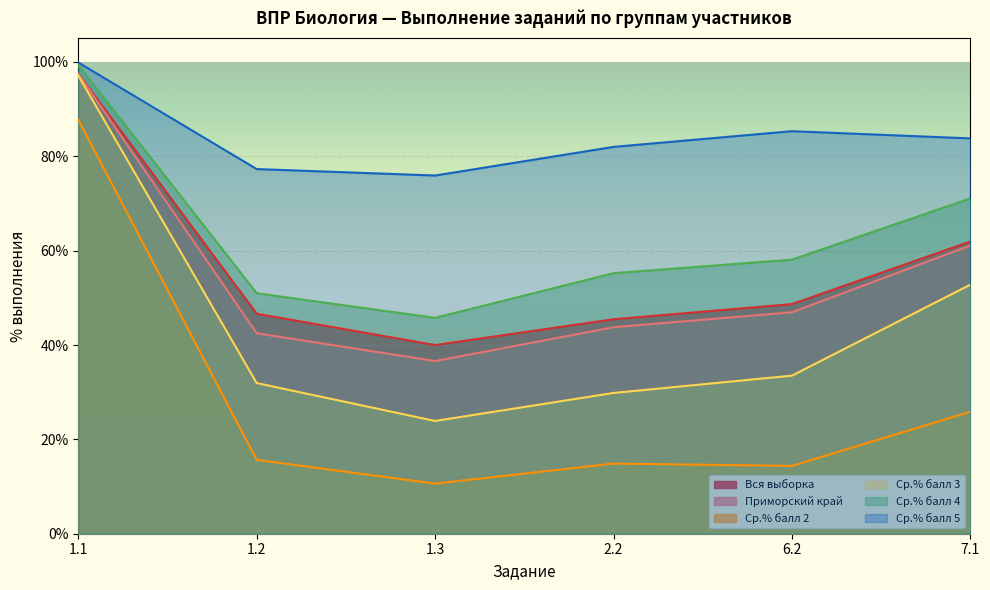

Rank the series at 1.3 from highest to lowest value.

Ср.% балл 5, Ср.% балл 4, Вся выборка, Приморский край, Ср.% балл 3, Ср.% балл 2